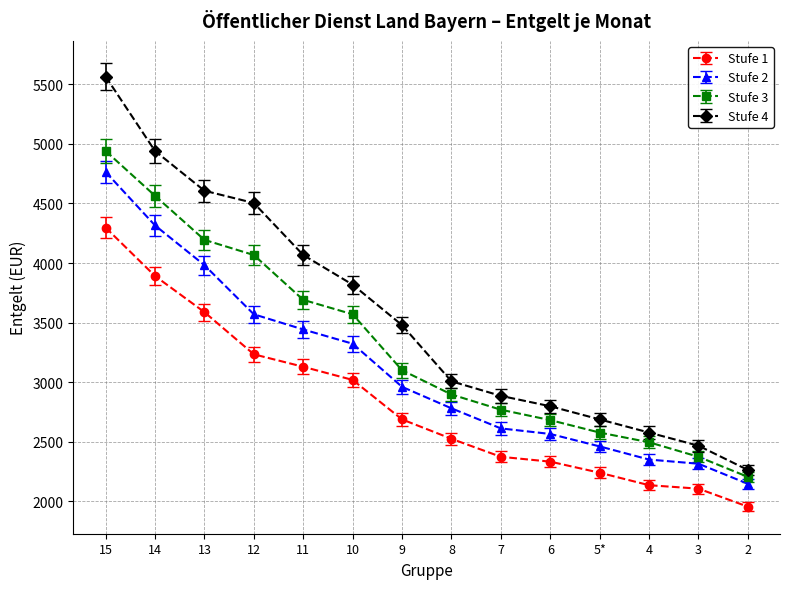

True or false: Stufe 3 and Stufe 4 cross at least once.

False